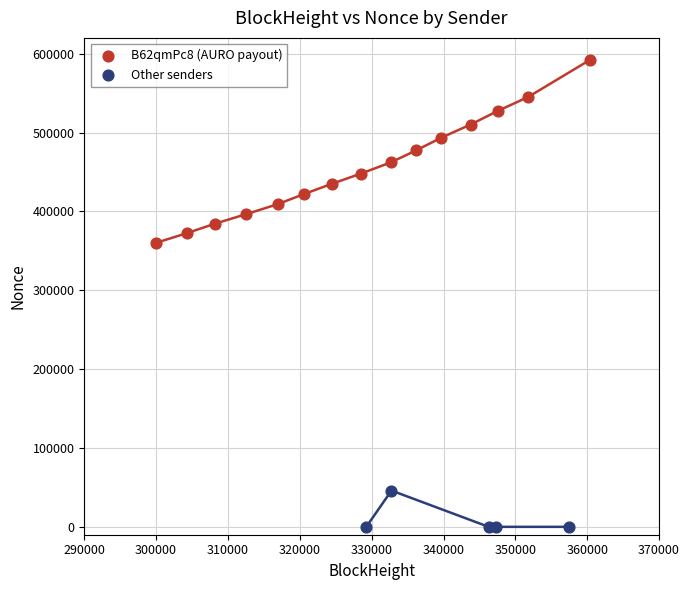

Which series has the largest Y range (max minus min)?

B62qmPc8 (AURO payout)